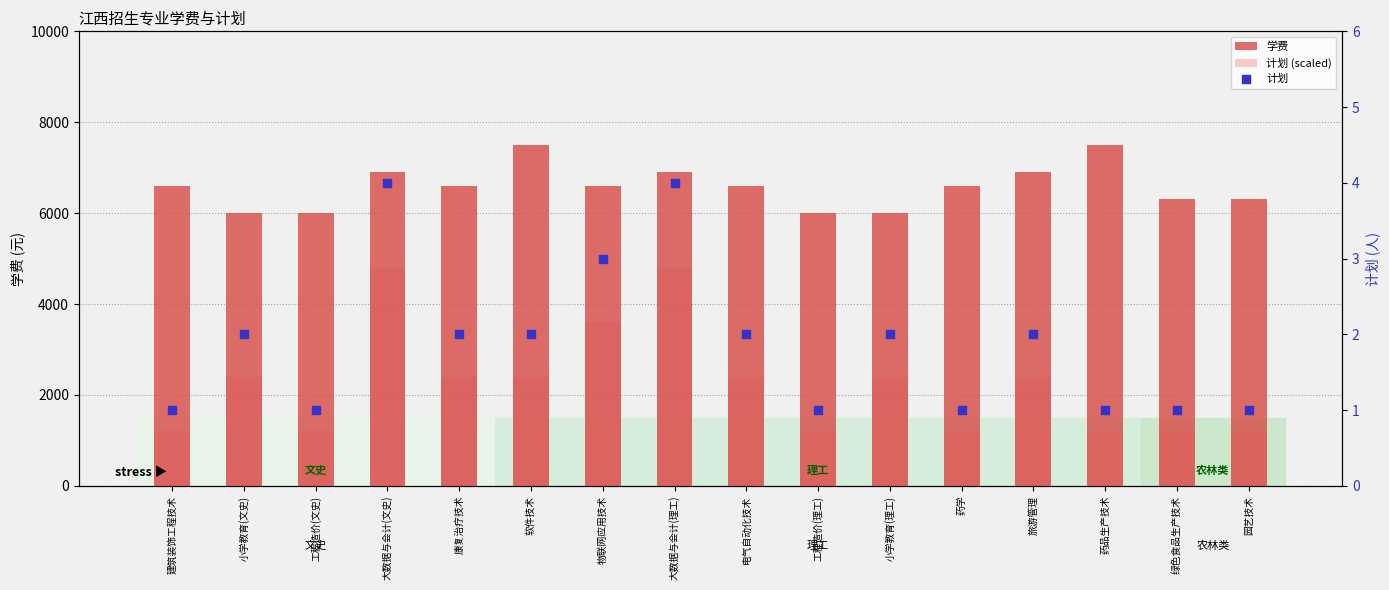

What is the total value across all series at 药学?

7801